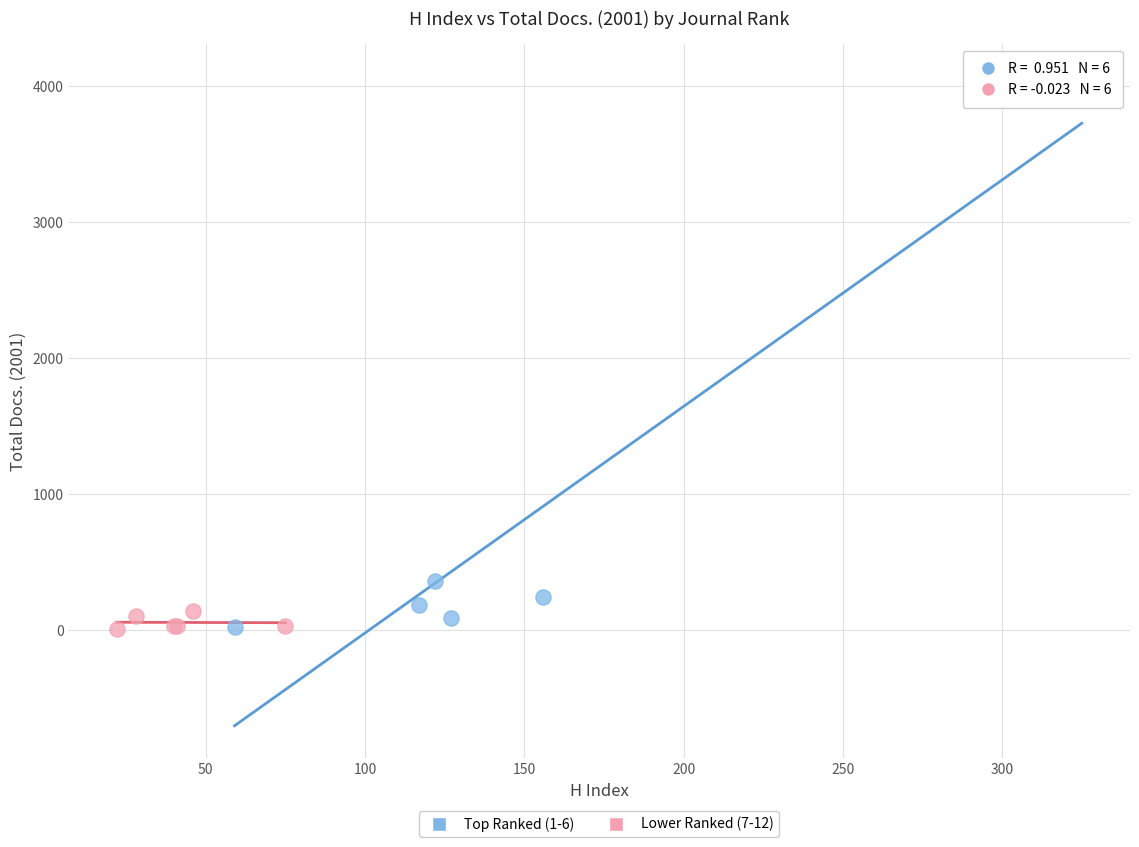

Which series contains the highest Y value?

Top Ranked (1-6)